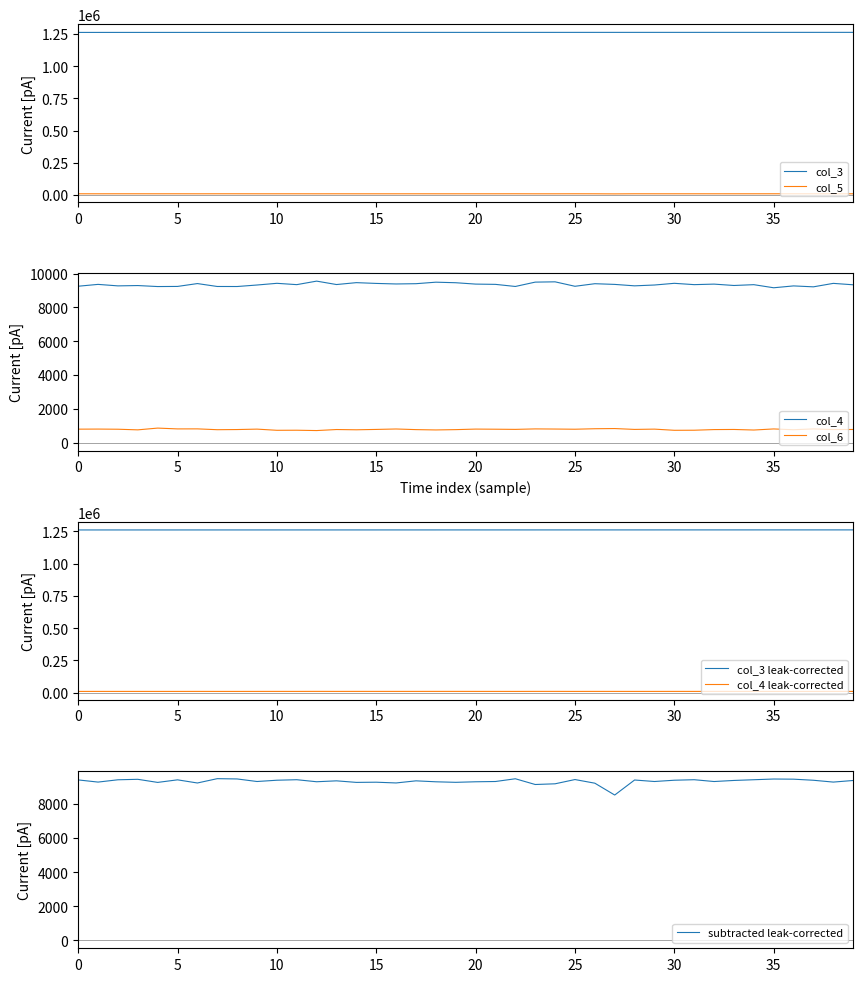

True or false: col_3 has more than 0 points higher than both neighbors.

False